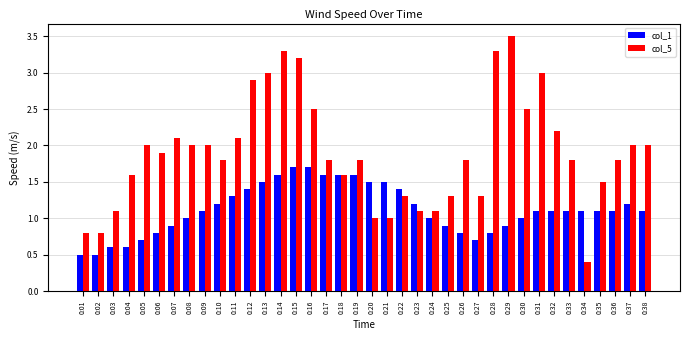

Which series has the largest range (max minus min)?

col_5